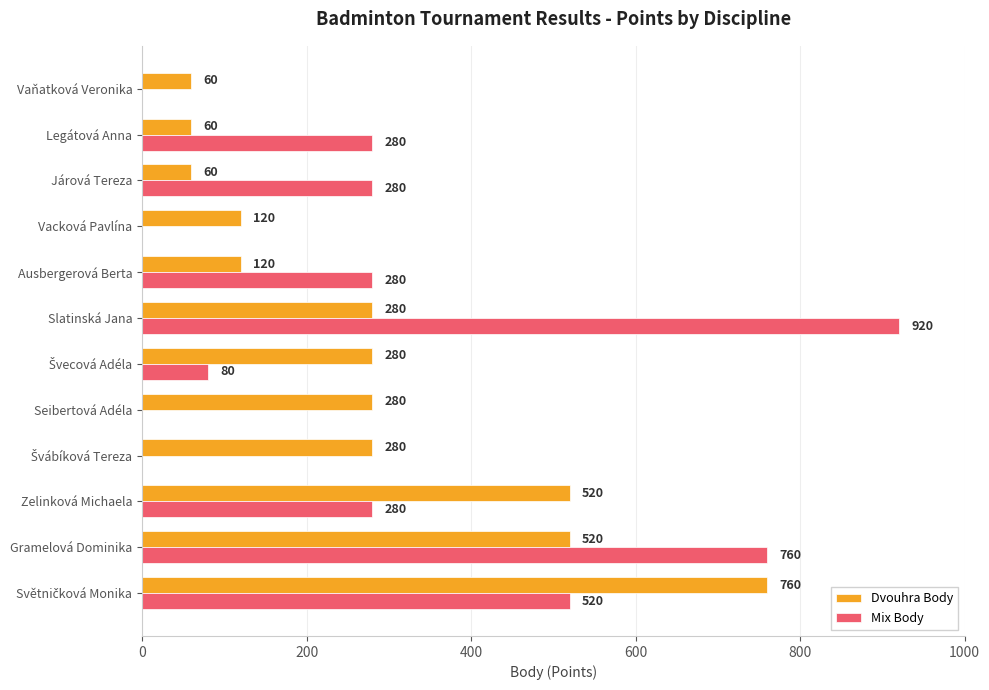

Which series has the largest range (max minus min)?

Mix Body